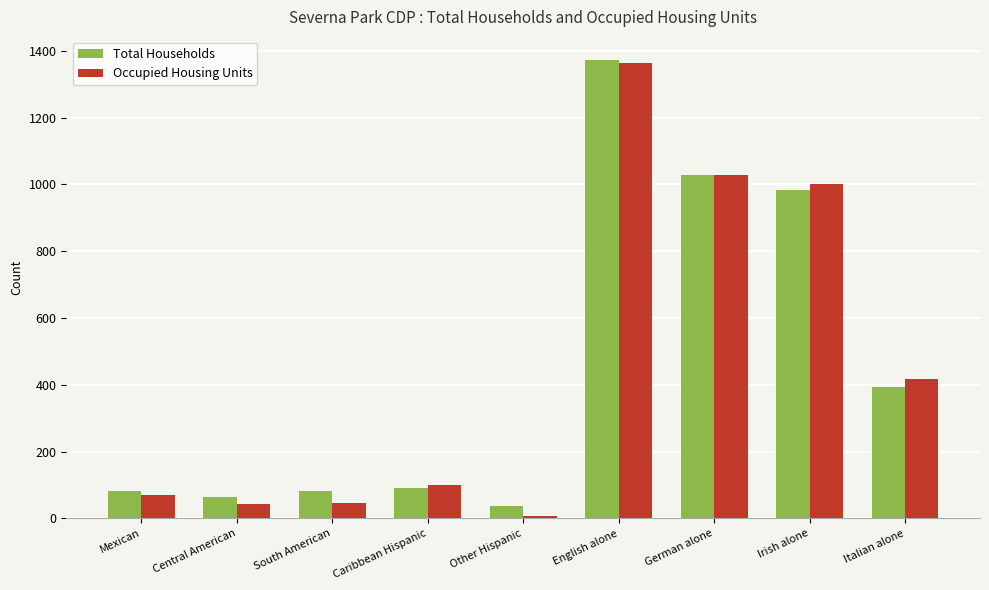

Which category has the highest value in the Total Households series?

English alone